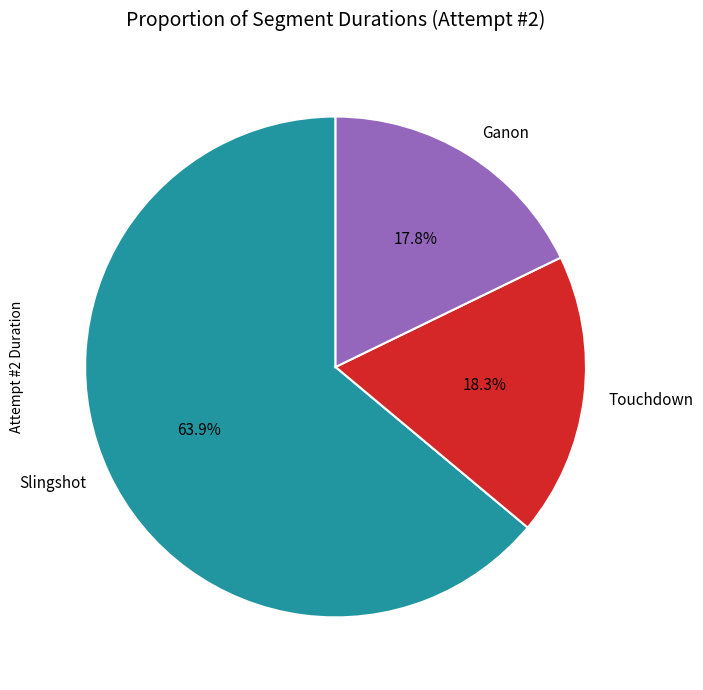

Between Slingshot and Touchdown, which is larger?

Slingshot